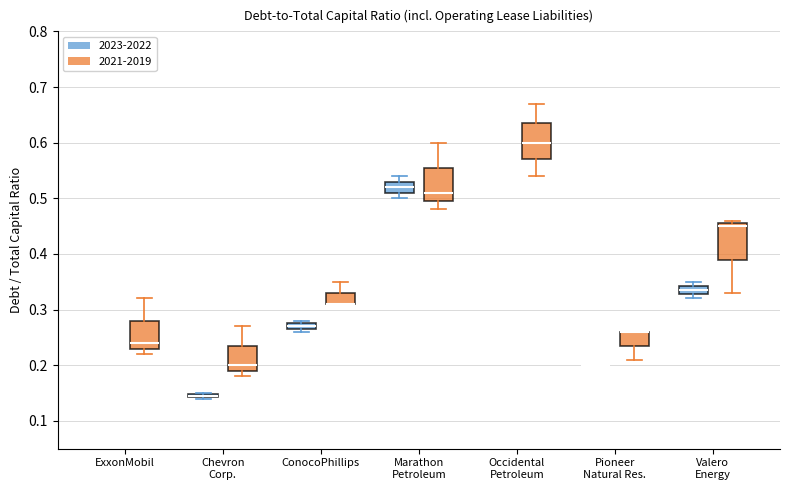

Where is the upper edge of the box for Chevron Corp. (2023-2022) on the y-axis? The values are not printed on the chart, so give them approximately, as read against the axis.

0.15